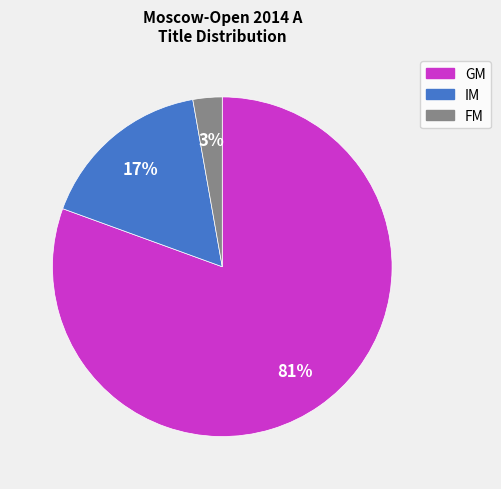

True or false: FM accounts for 3% of the total.

True